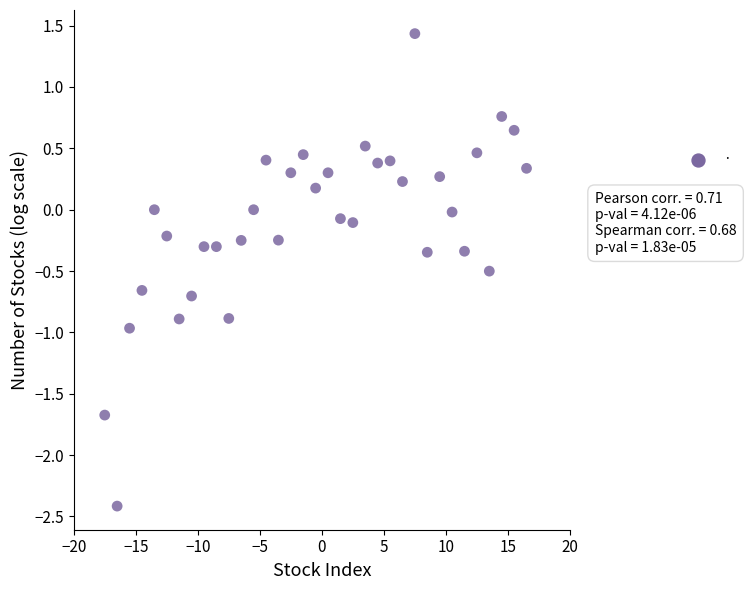

What is the range of X values (max minus min)?

34.0